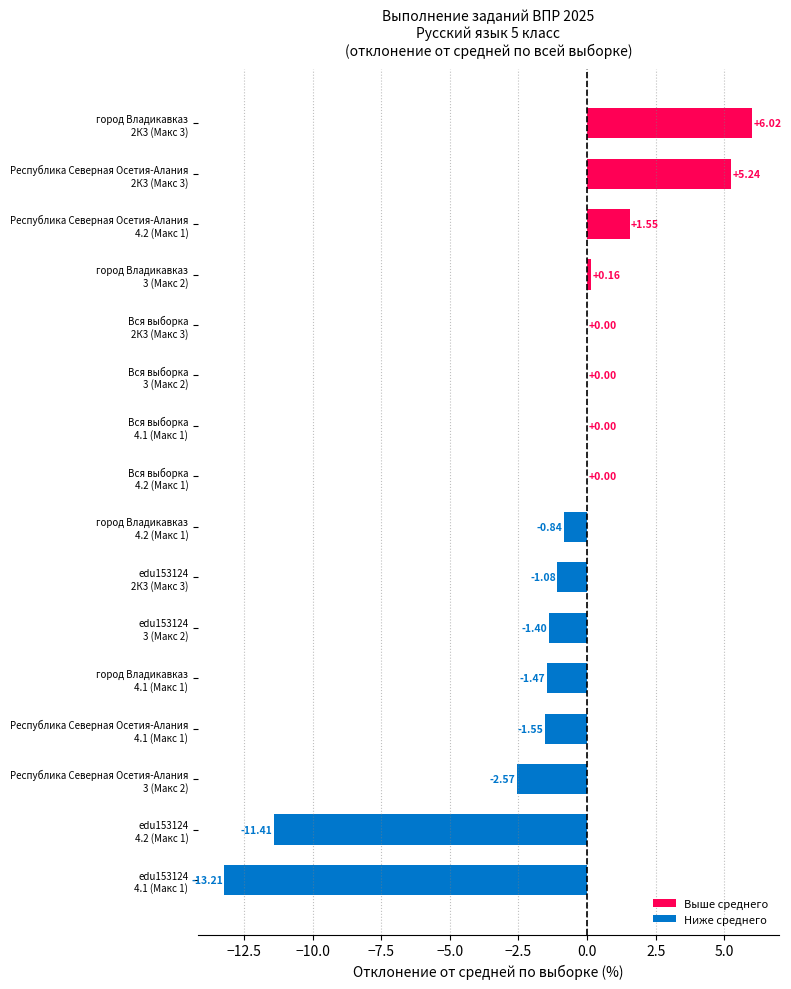

Which label corresponds to the largest value in the chart?

город Владикавказ
2К3 (Макс 3)